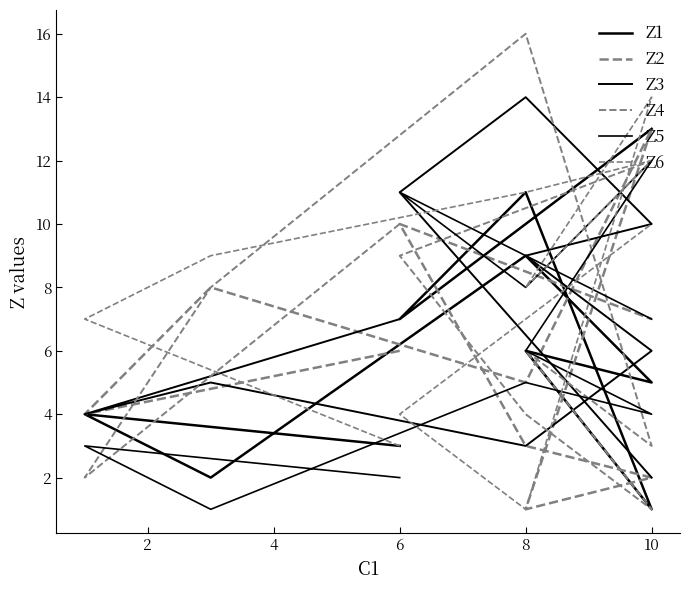

True or false: Z3 has more than 2 points higher than both neighbors.

False